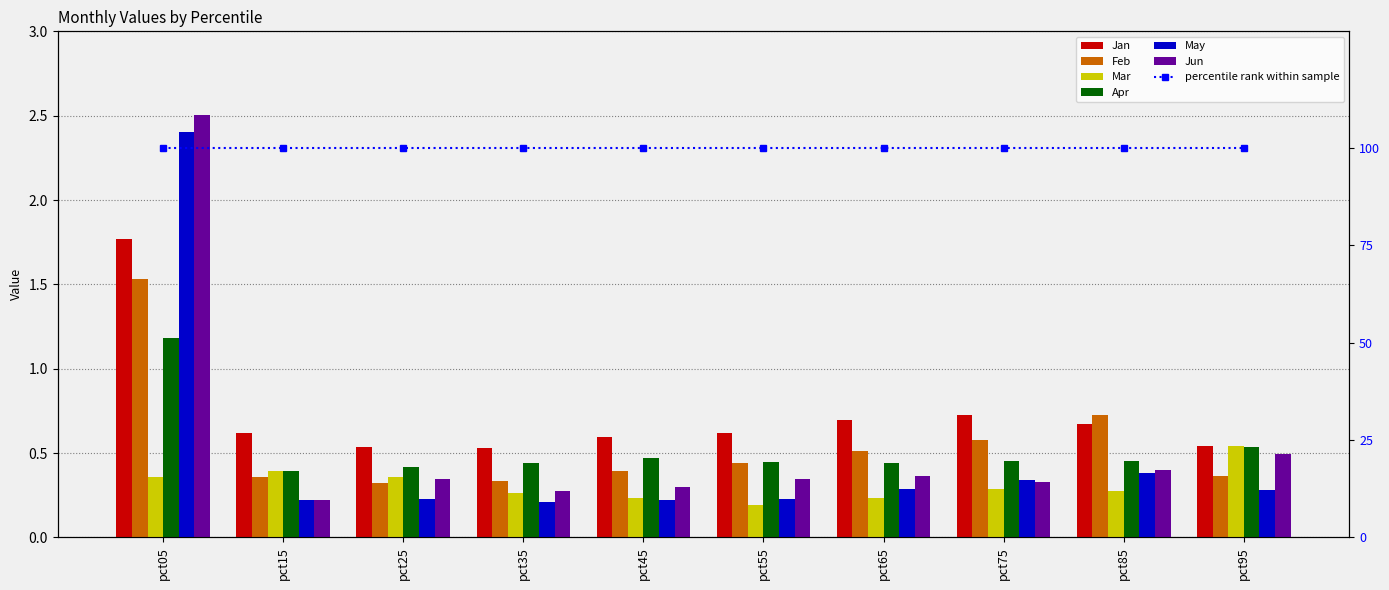

Read the Jan value at pct55.

0.6